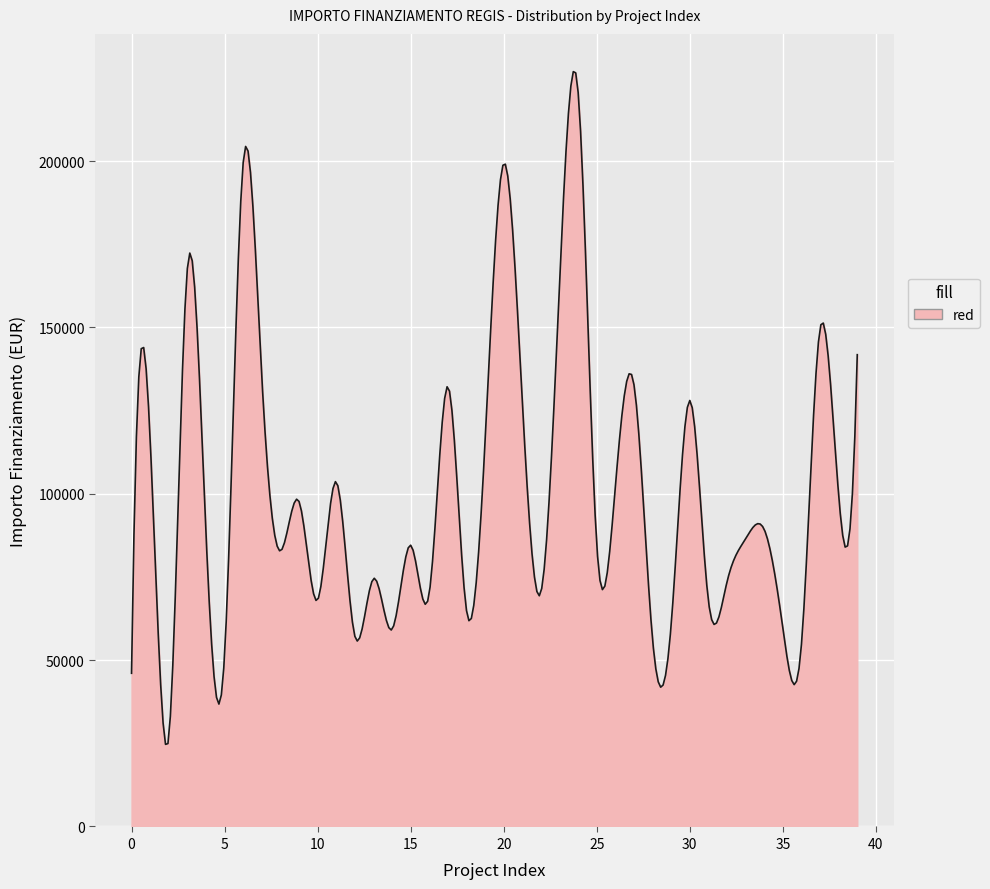

What is the difference between the maximum and minimum values?

202190.5